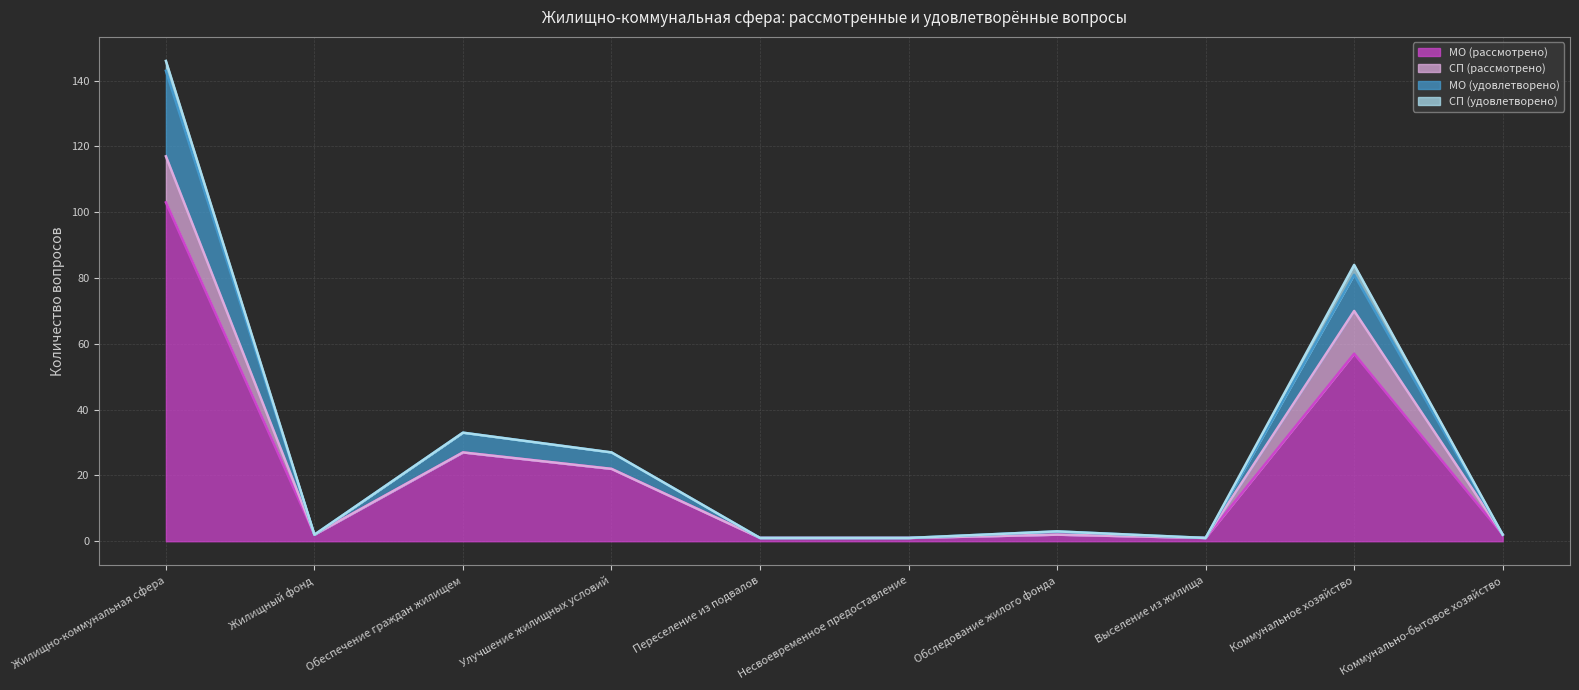

What is the label of the 7th point from the left?

Обследование жилого фонда